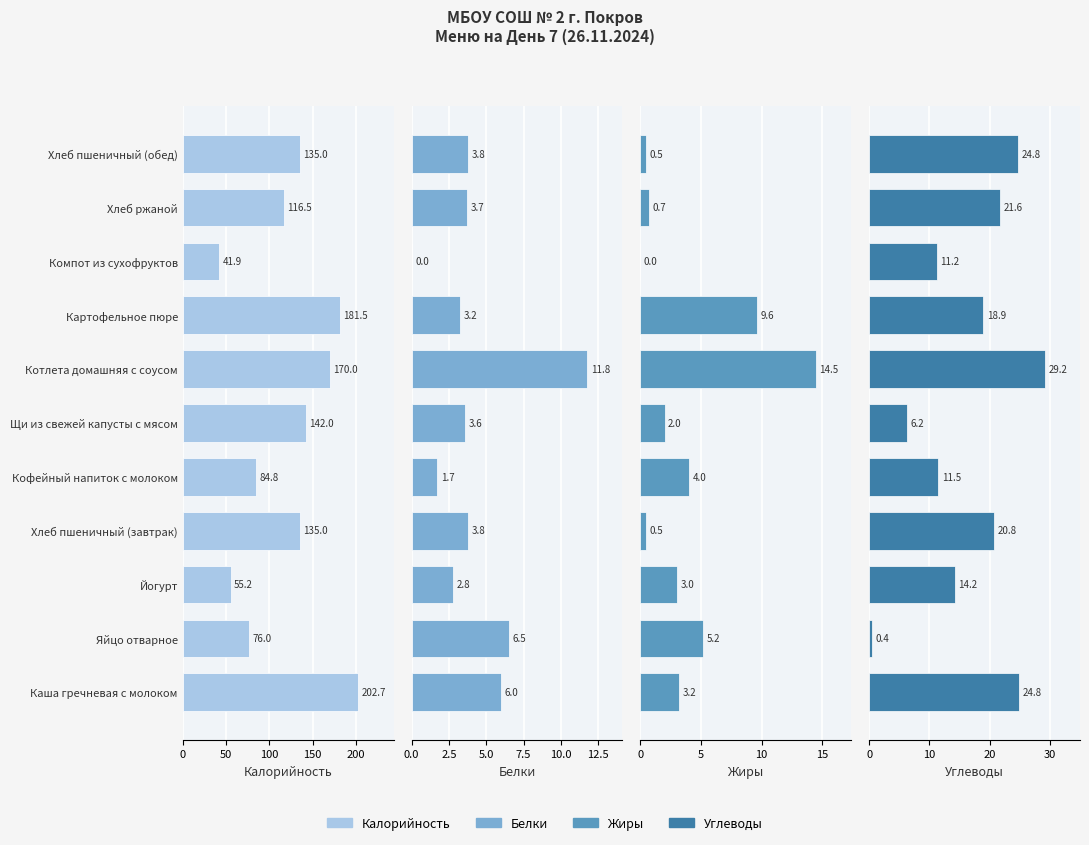

Between Каша гречневая с молоком and Йогурт, which series saw the biggest shift?

Калорийность